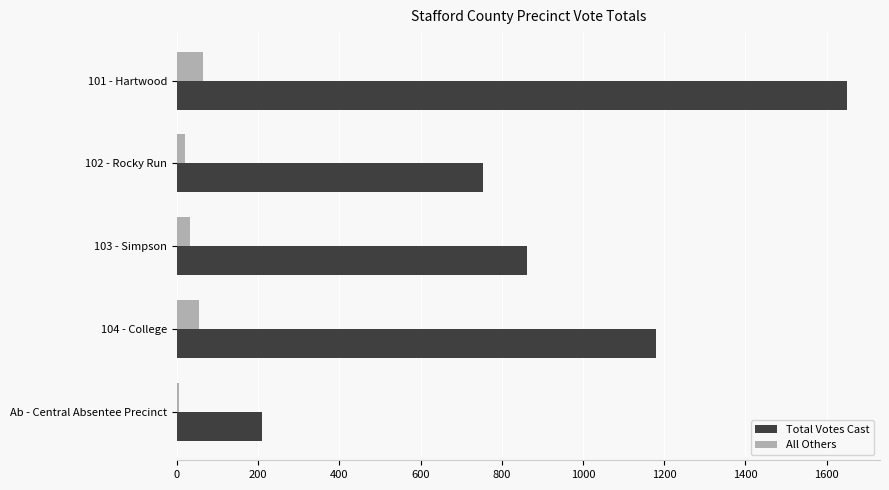

What is the average value of the All Others series?

36